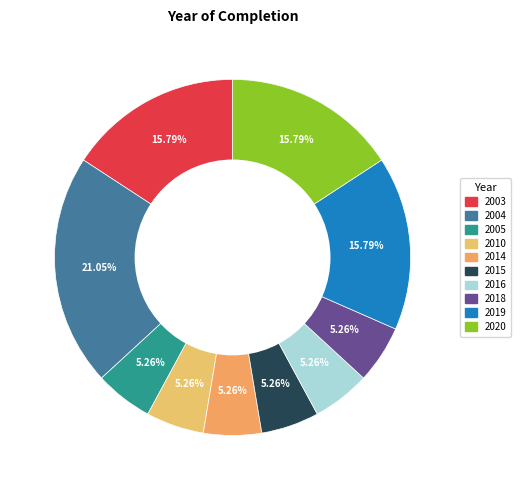

To the nearest percent, what is the average slice percentage?

10%